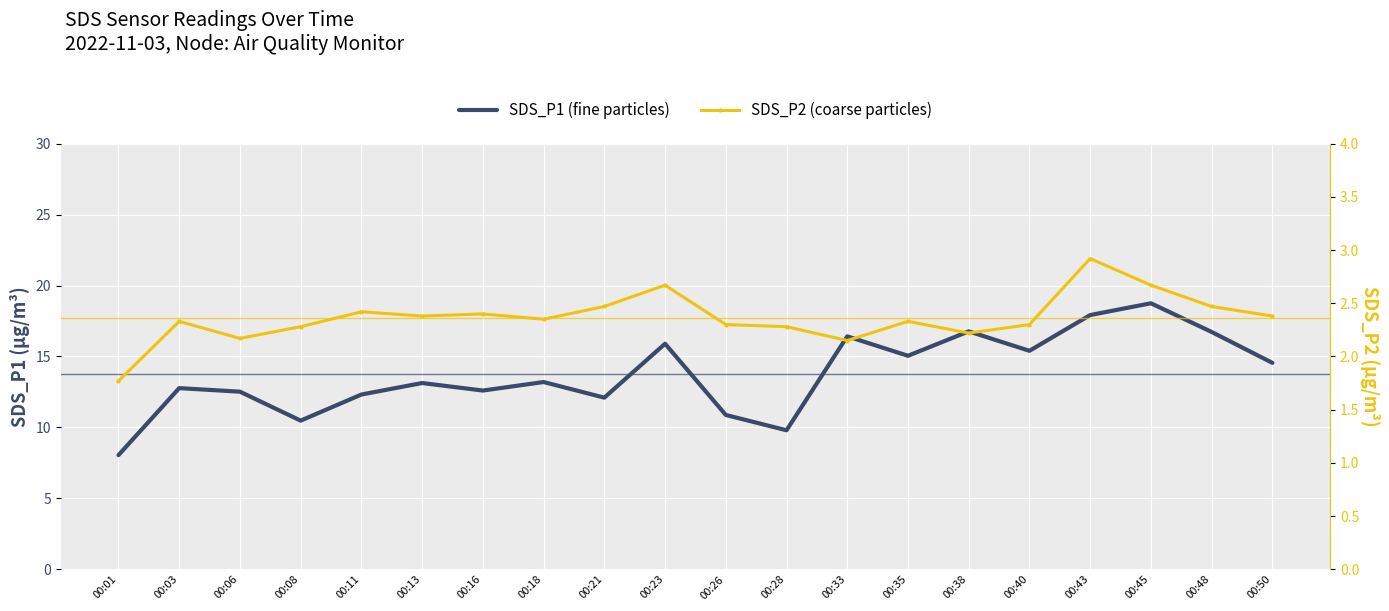

List the series in order of their overall mean, lowest first.

SDS_P2, SDS_P1